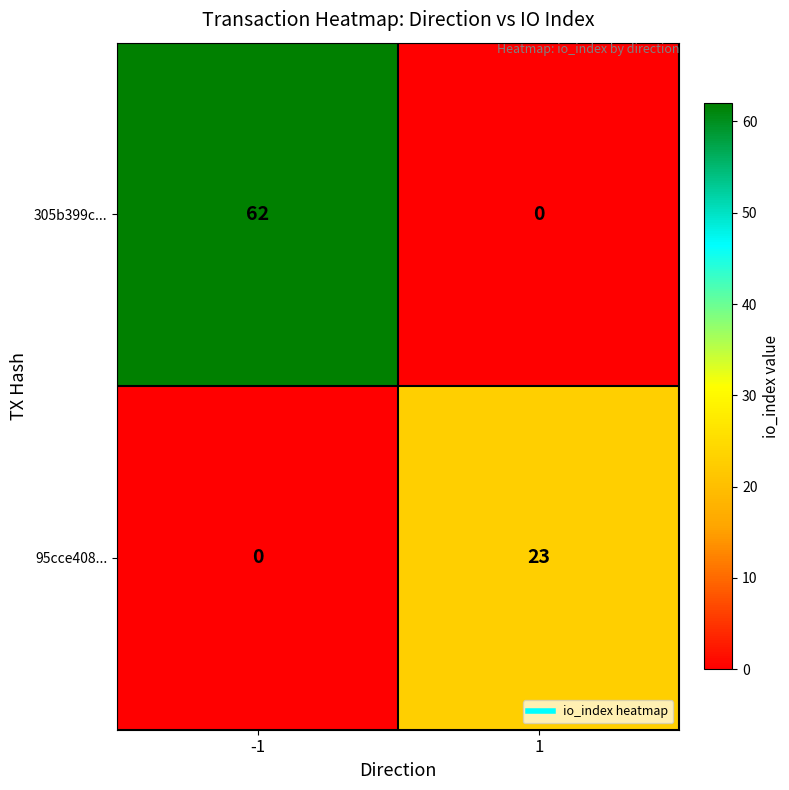

What is the difference between the maximum and minimum values in the 305b399c... series?

62